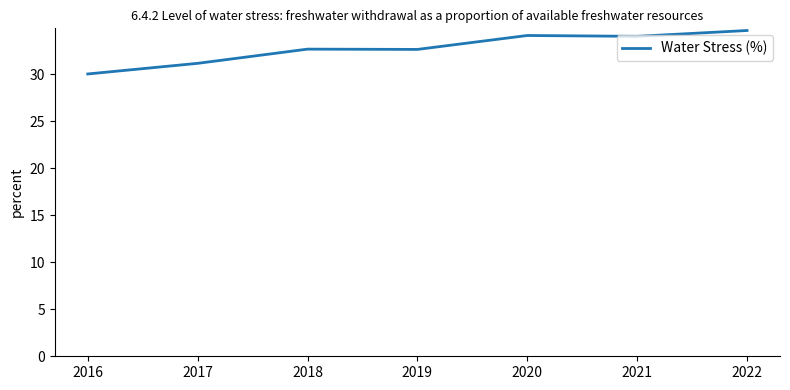

Is it true that the value at 2019 is 32.6?

True